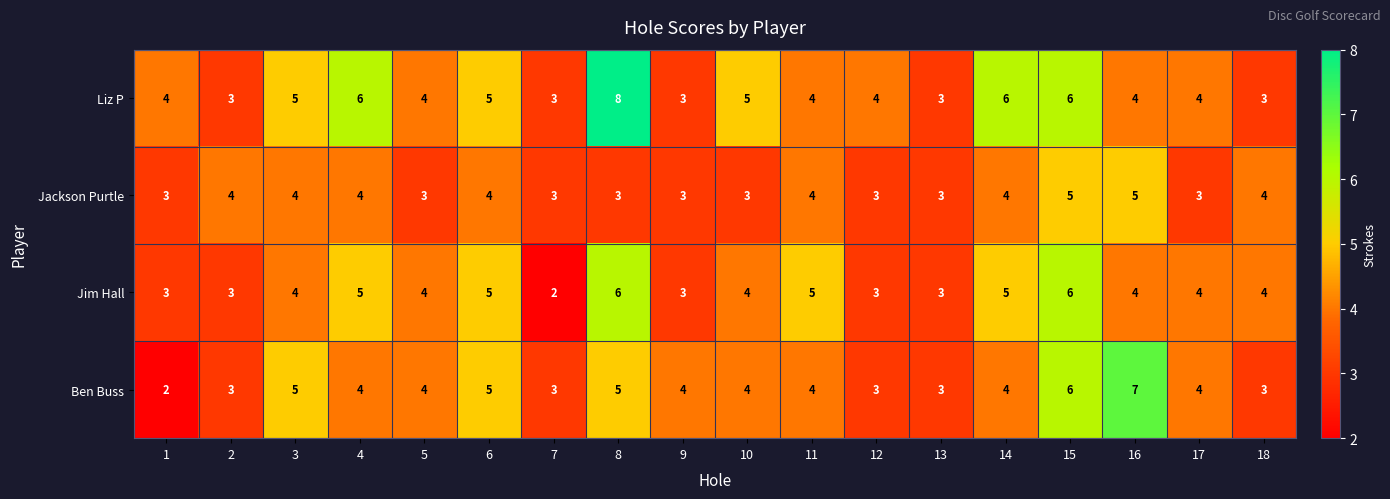

What is the difference between the maximum and minimum values in the Liz P series?

5